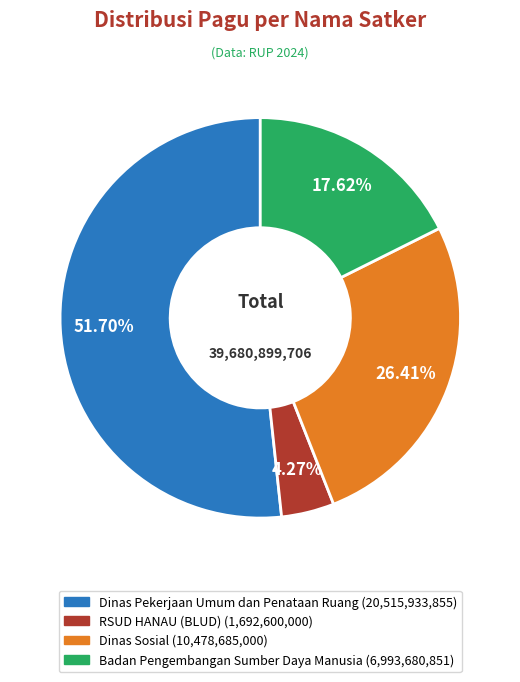

Is there a majority slice in this chart?

Yes